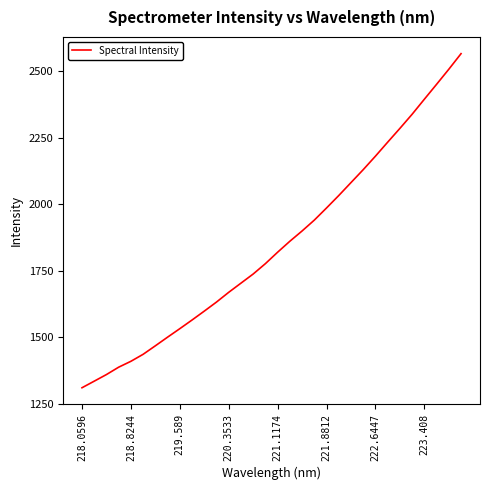

What is the maximum value shown in the chart?

2566.5